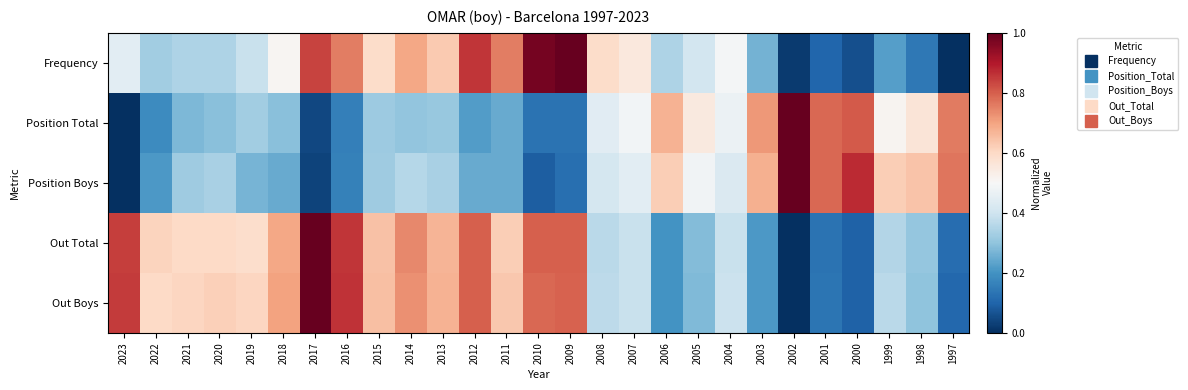

Between 2009 and 1997, which series saw the biggest shift?

Frequency